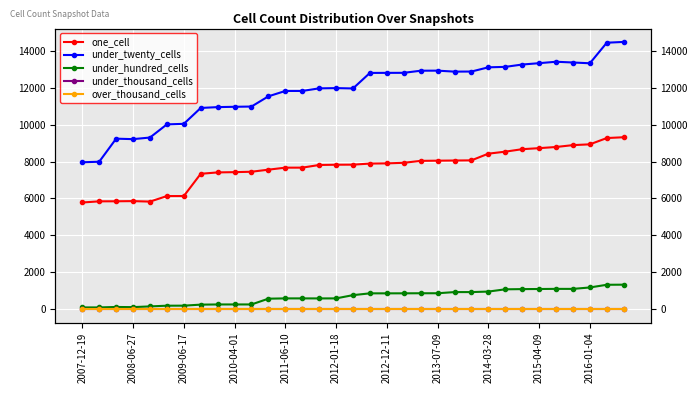

How many distinct data groups are displayed?

5